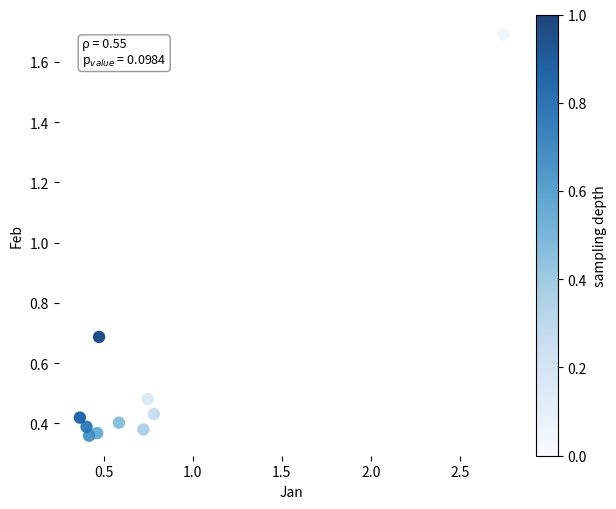

What Y value in the scatter plot is closest to 1?

0.7